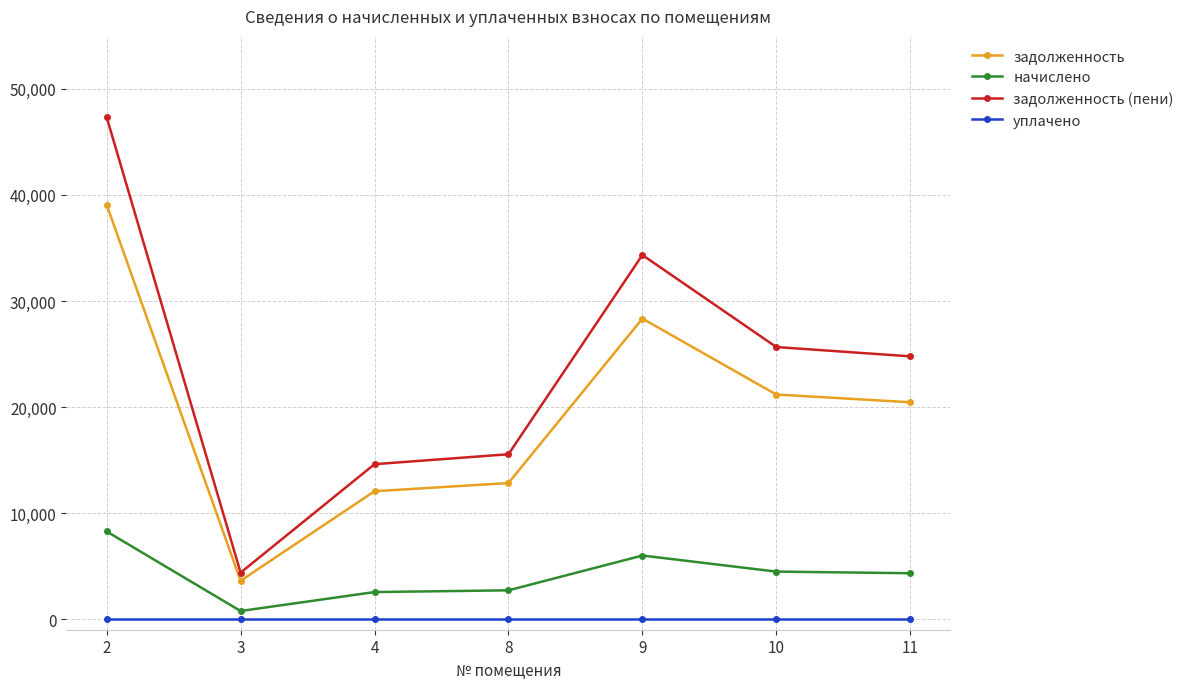

The value of задолженность at 2 is 17040.1. True or false?

False